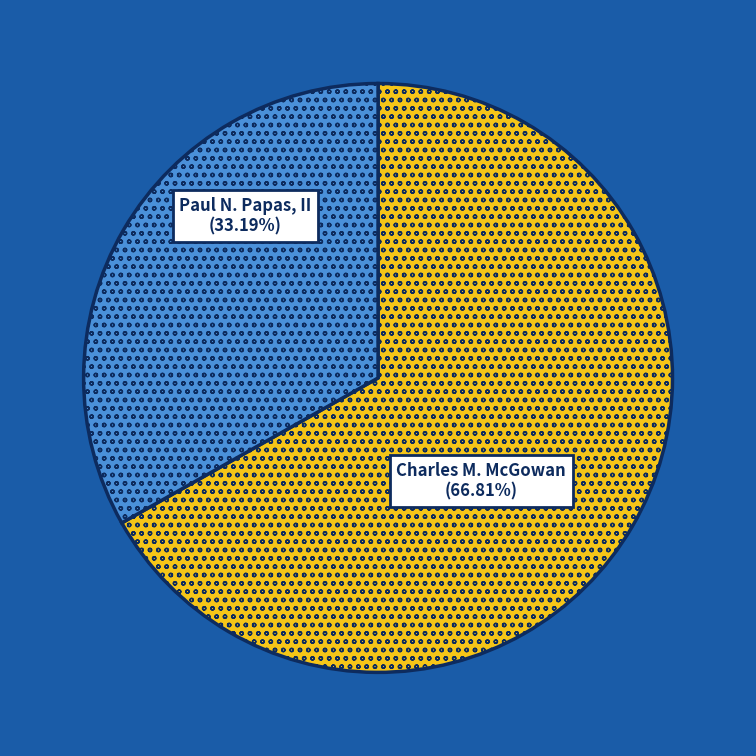

Which slice represents more than half of the pie?

Charles M. McGowan